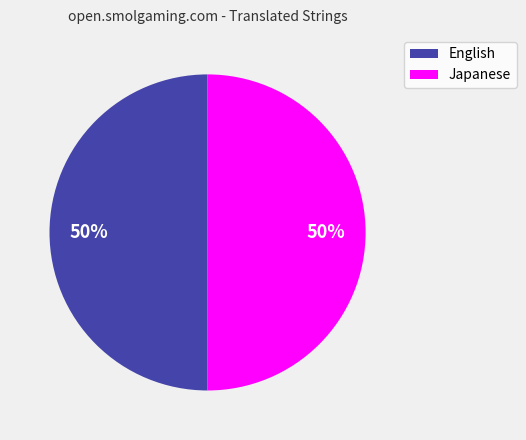

Approximately how many times larger is the value at English compared to Japanese?

1.0